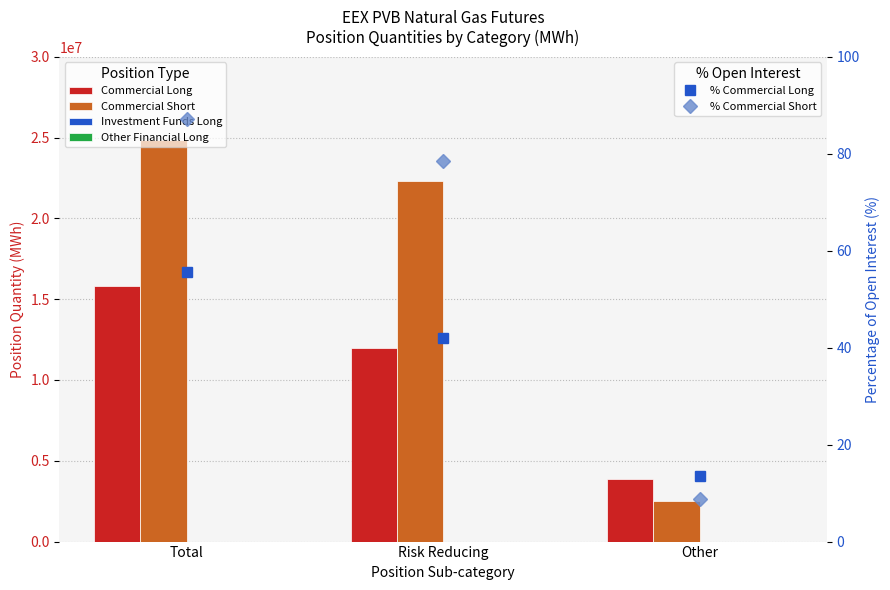

What are all the series names shown in the legend?

Commercial Long, Commercial Short, Investment Funds Long, Other Financial Long, % Commercial Long, % Commercial Short